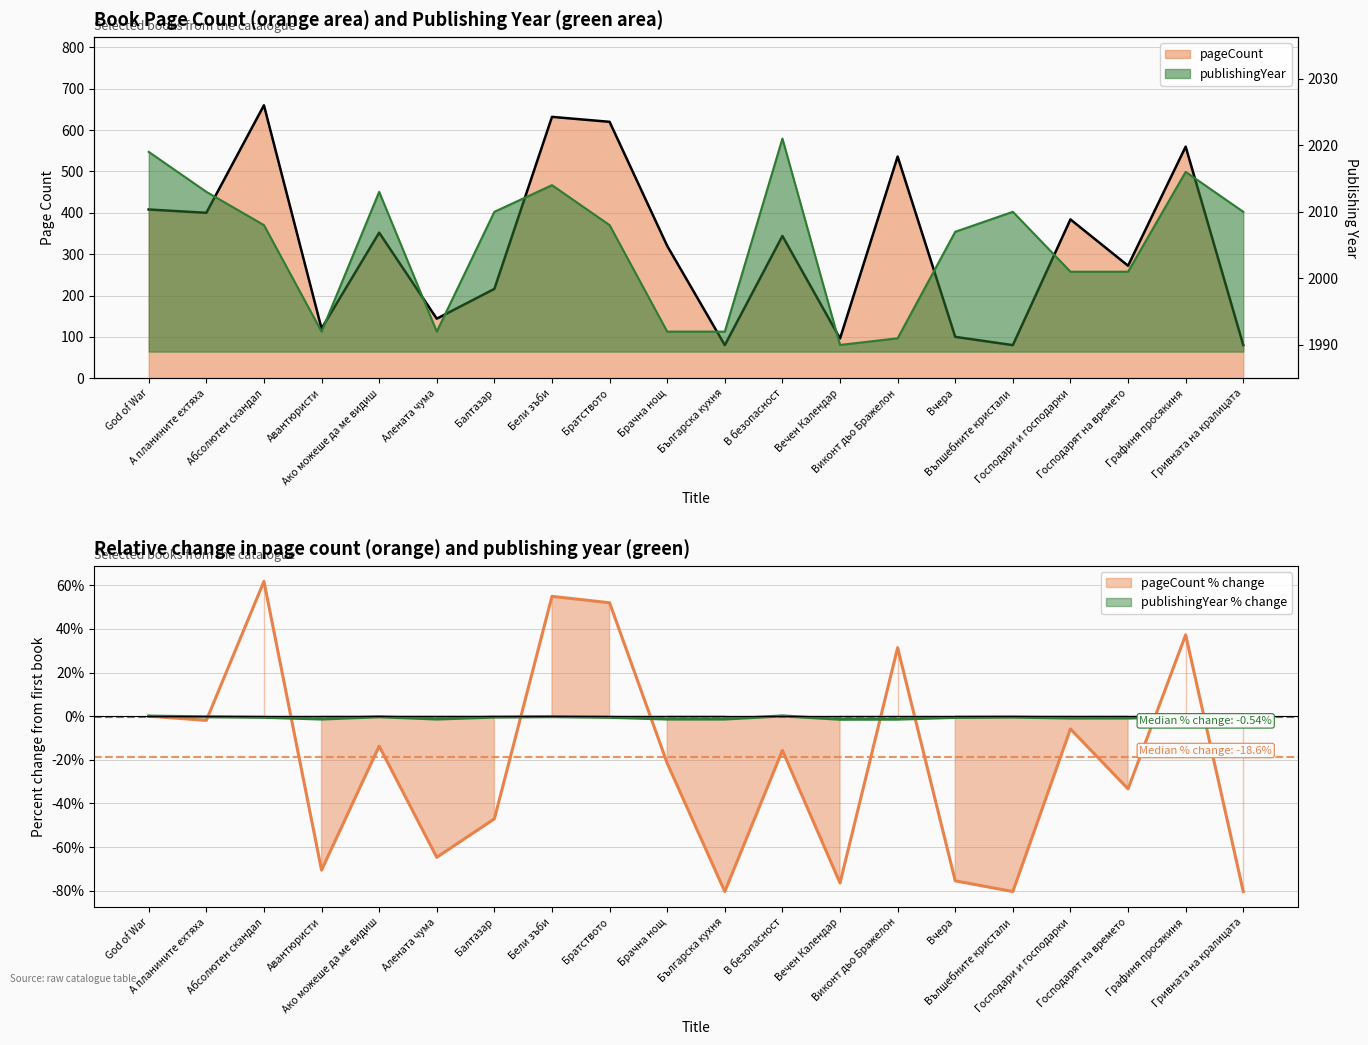

How many categories are shown in the chart?

20